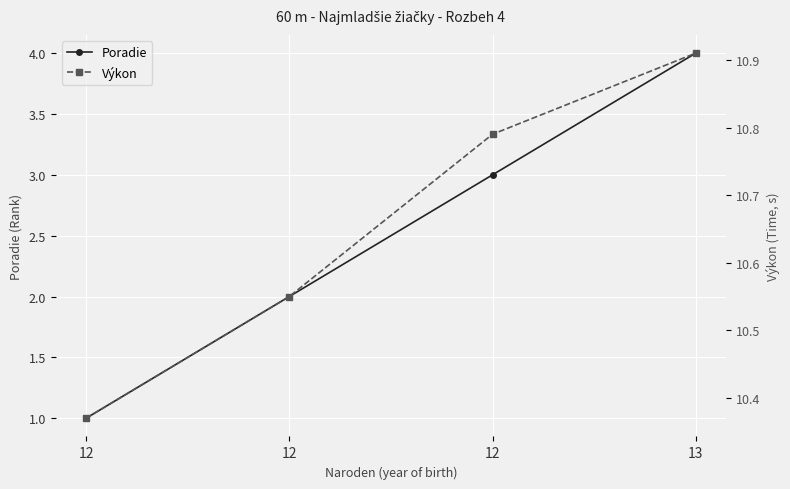

How many lines are shown in the chart?

2